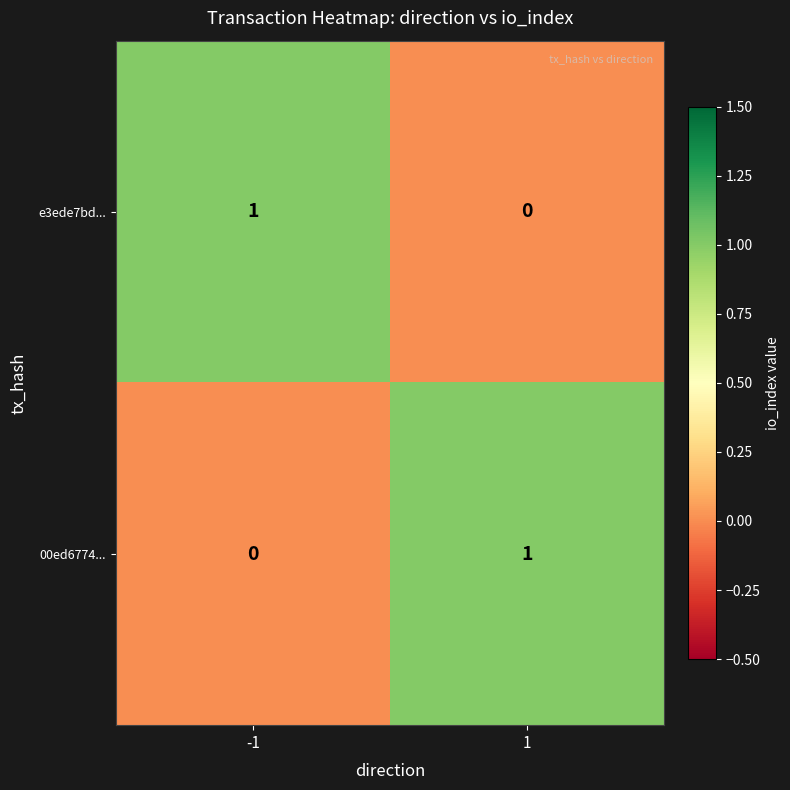

Reading left to right, list all the values displayed in this chart.

e3ede7bd...: 1	0
00ed6774...: 0	1